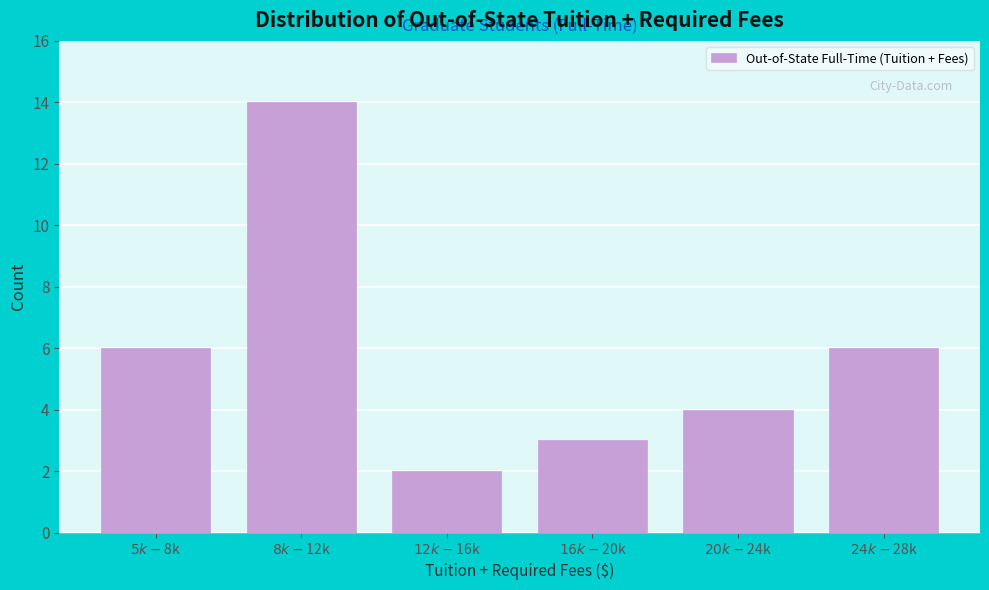

Reading left to right, extract all data points from this chart.

6	14	2	3	4	6